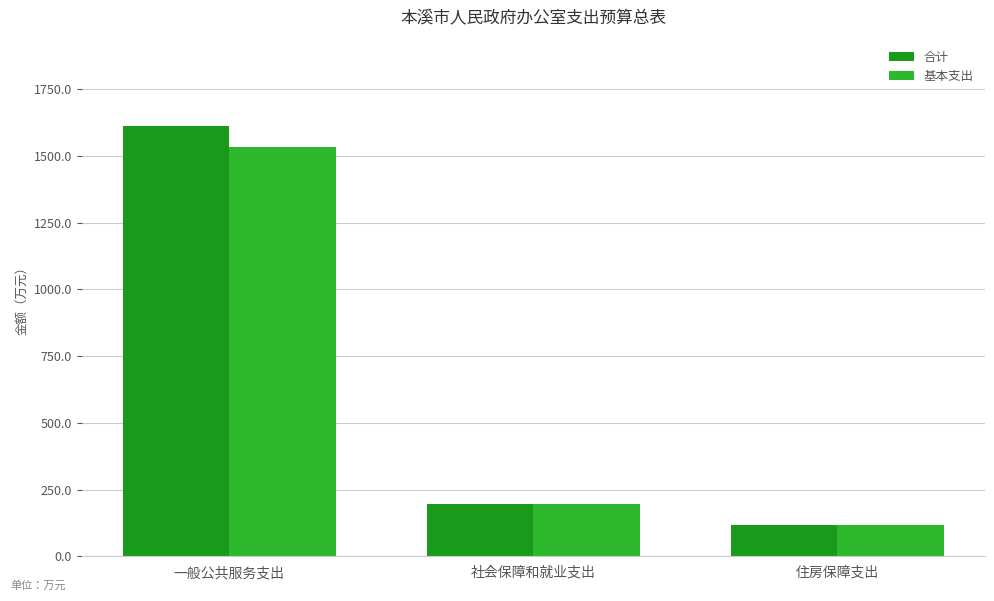

Reading left to right, list all the values displayed in this chart.

合计: 一般公共服务支出=1612.3	社会保障和就业支出=194.4	住房保障支出=115.6
基本支出: 一般公共服务支出=1531.0	社会保障和就业支出=194.4	住房保障支出=115.6